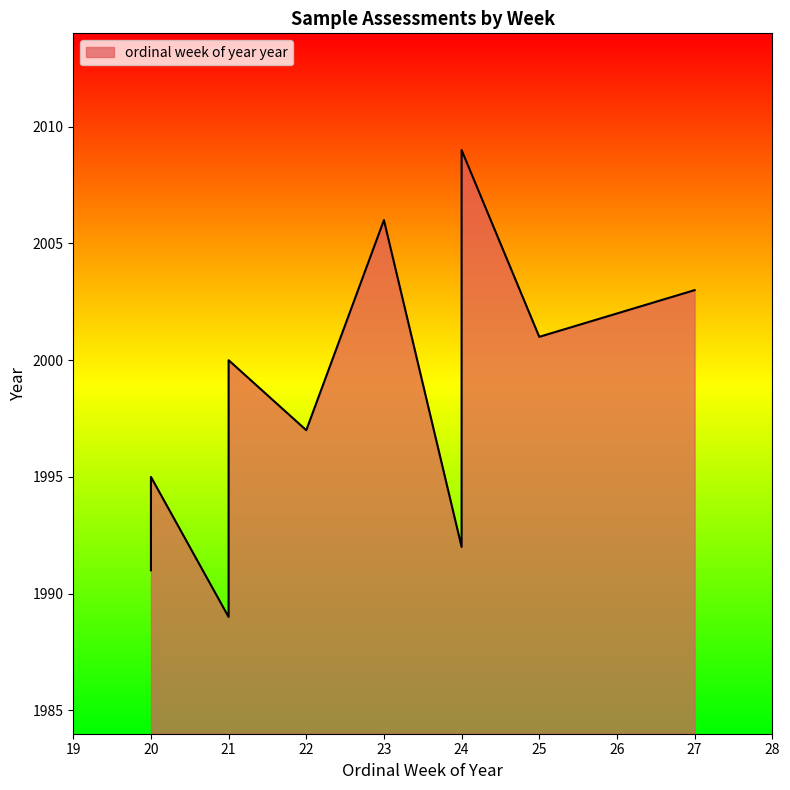

Reading left to right, list all the values displayed in this chart.

20=1991	21=1989	22=1997	24=2009	24=1992	21=2000	27=2003	20=1995	23=2006	25=2001